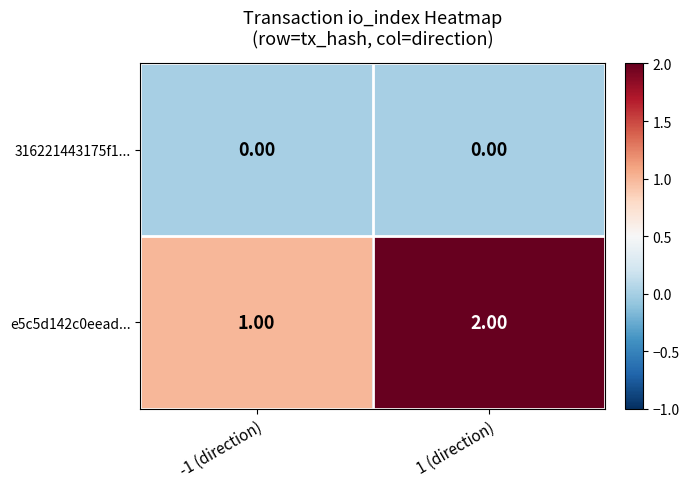

List the labels in order of e5c5d142c0eead... value, smallest first.

-1 (direction), 1 (direction)